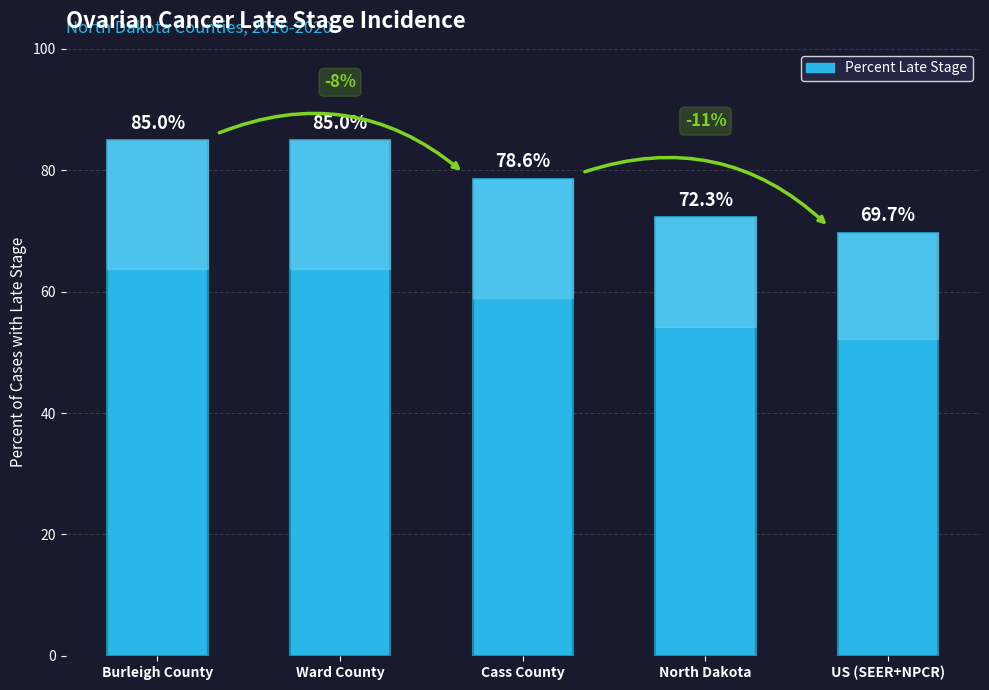

What is the difference between the maximum and second lowest values?

12.7